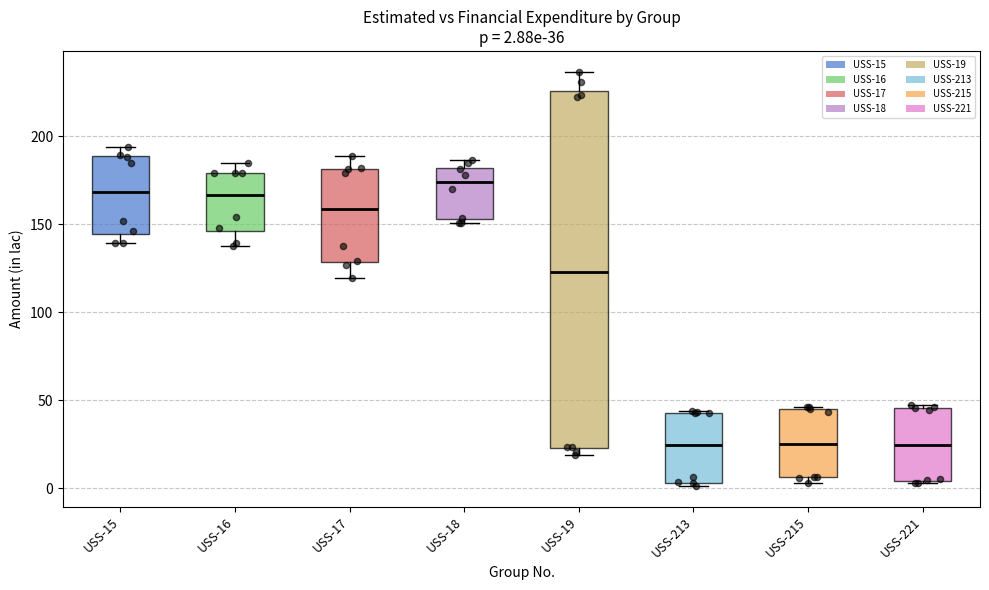

Comparing the boxes themselves (not the whiskers), which one is the tallest?

USS-19